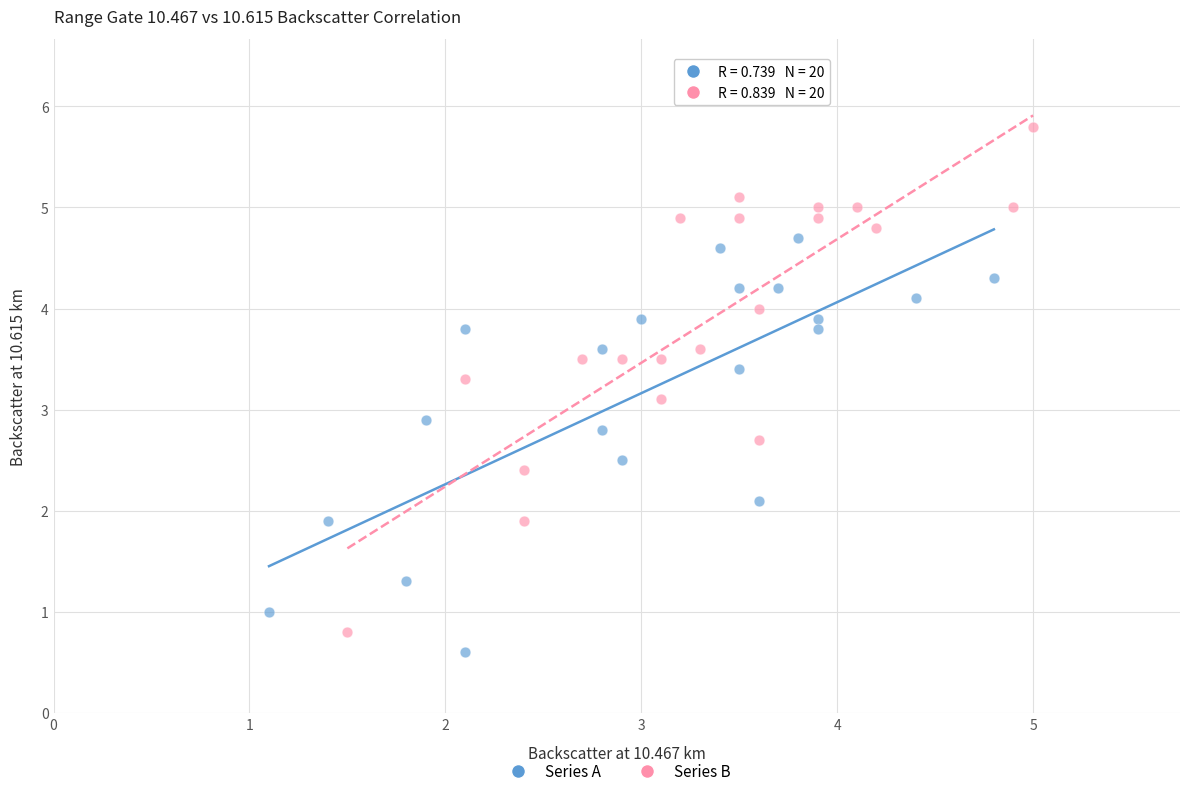

Which series reaches the minimum Y coordinate?

Series A